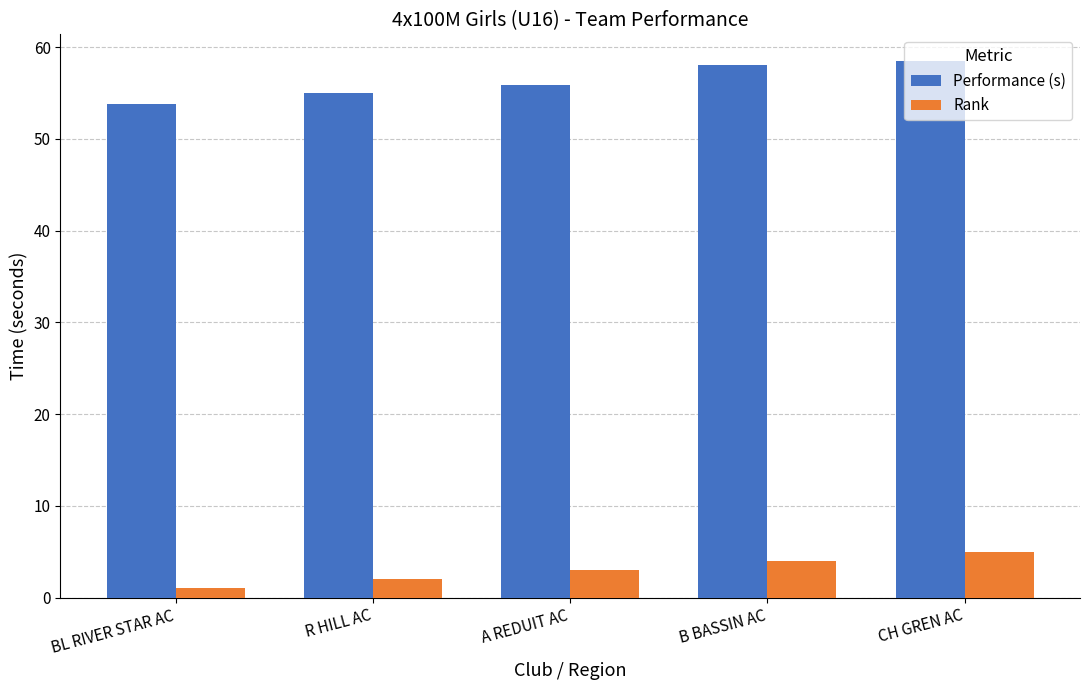

Reading right to left, what are all the values shown in this chart?

Performance (s): CH GREN AC=58.5	B BASSIN AC=58.1	A REDUIT AC=55.8	R HILL AC=55.0	BL RIVER STAR AC=53.8
Rank: CH GREN AC=5.0	B BASSIN AC=4.0	A REDUIT AC=3.0	R HILL AC=2.0	BL RIVER STAR AC=1.0